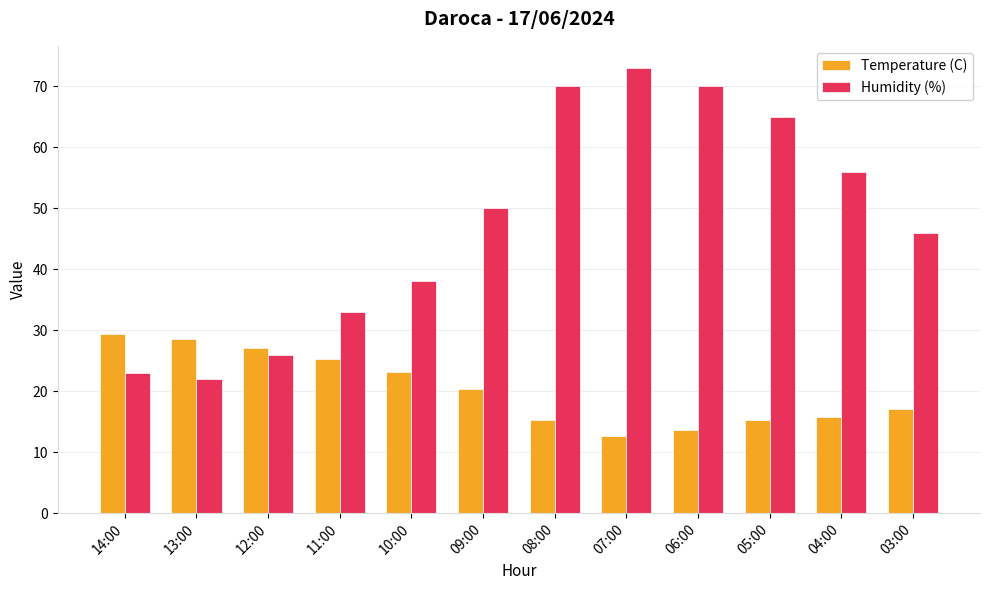

Count the number of data series in this chart.

2